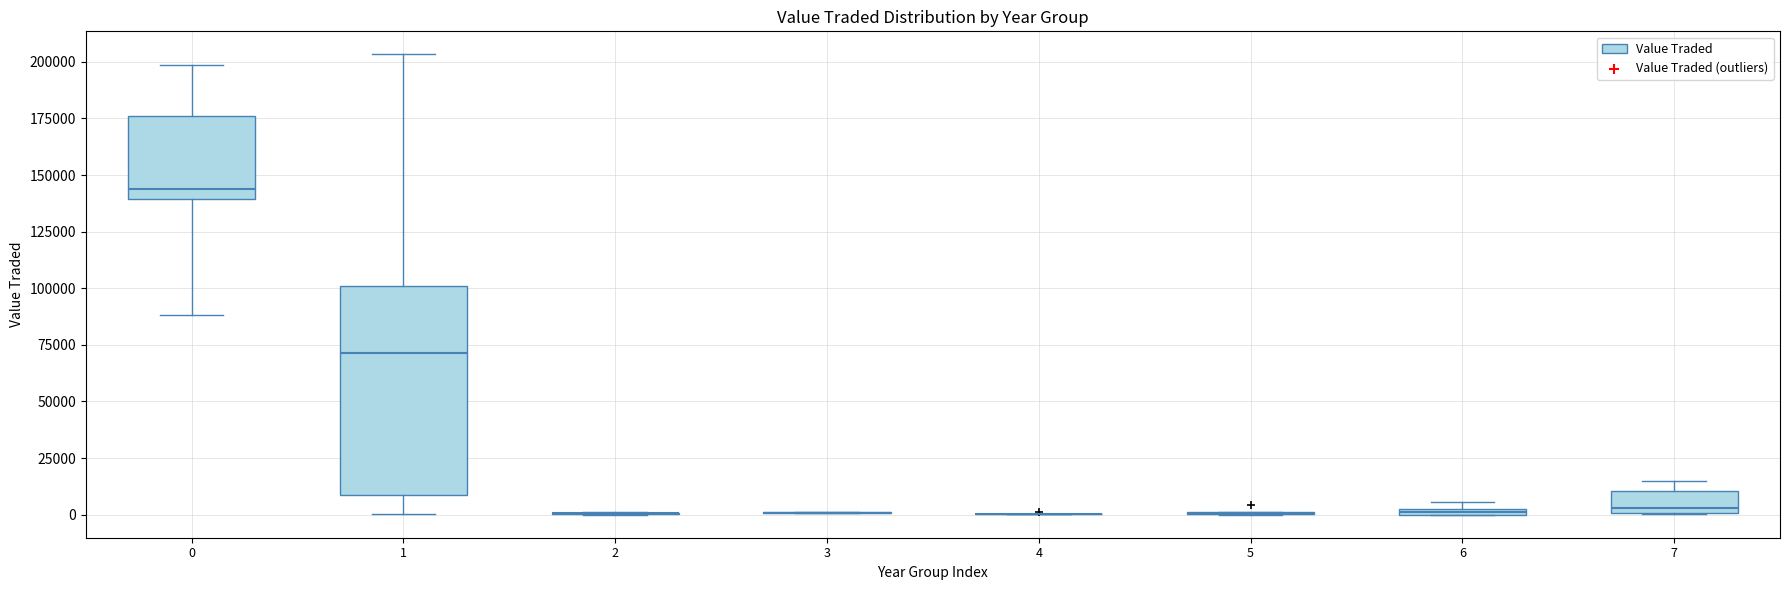

Comparing the boxes themselves (not the whiskers), which one is the tallest?

1